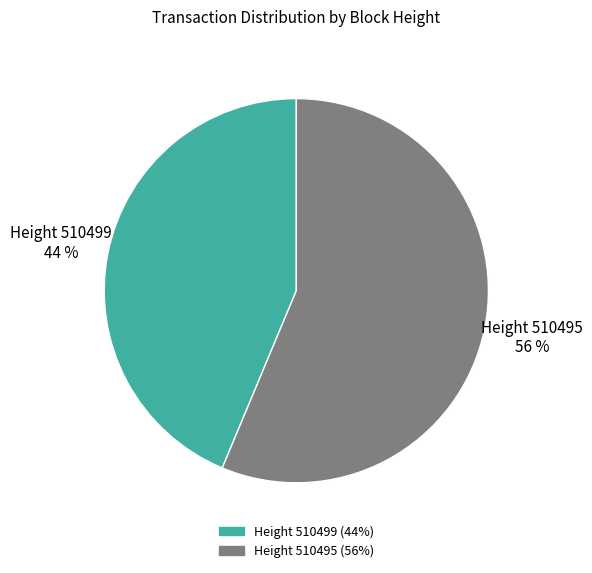

Is there a majority slice in this chart?

Yes